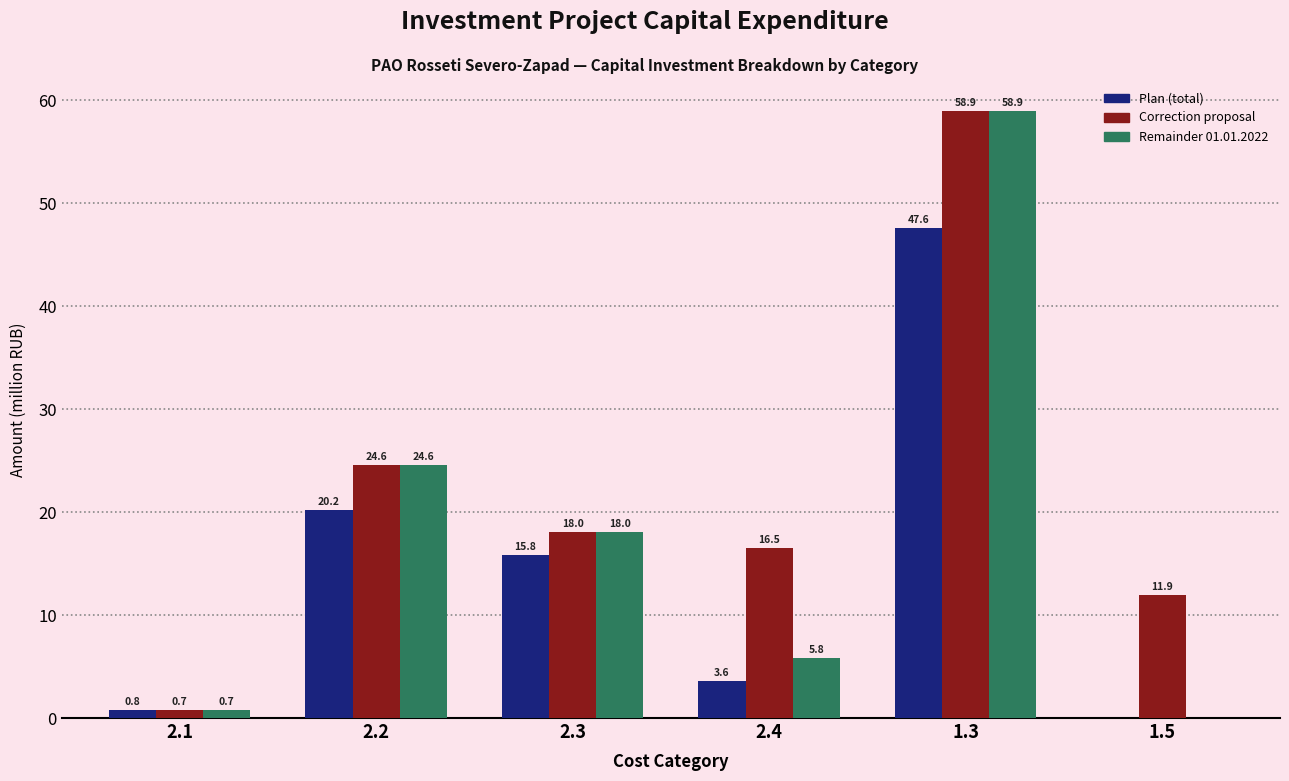

What is the sum of all Remainder 01.01.2022 values?

108.1